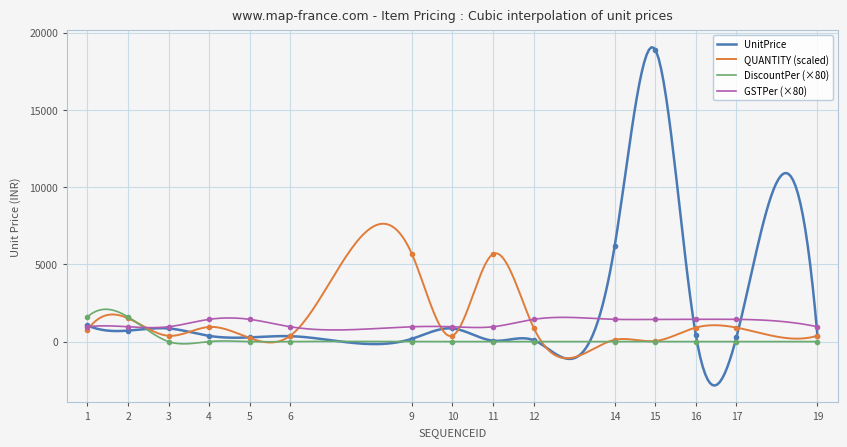

True or false: UnitPrice and DiscountPer intersect in this chart.

True